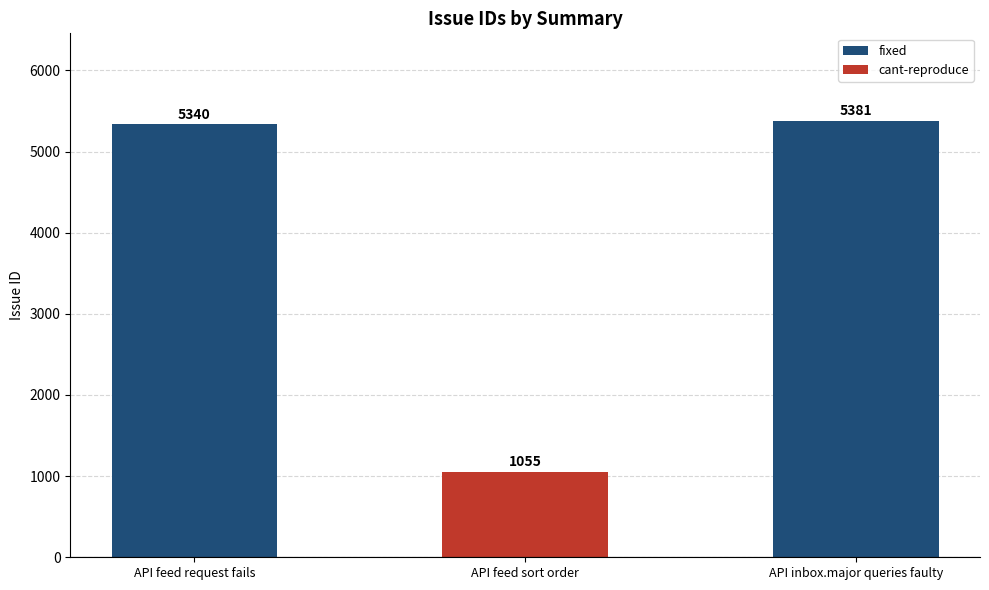

Reading left to right, extract all data points from this chart.

API feed request fails=5340	API feed sort order=1055	API inbox.major queries faulty=5381